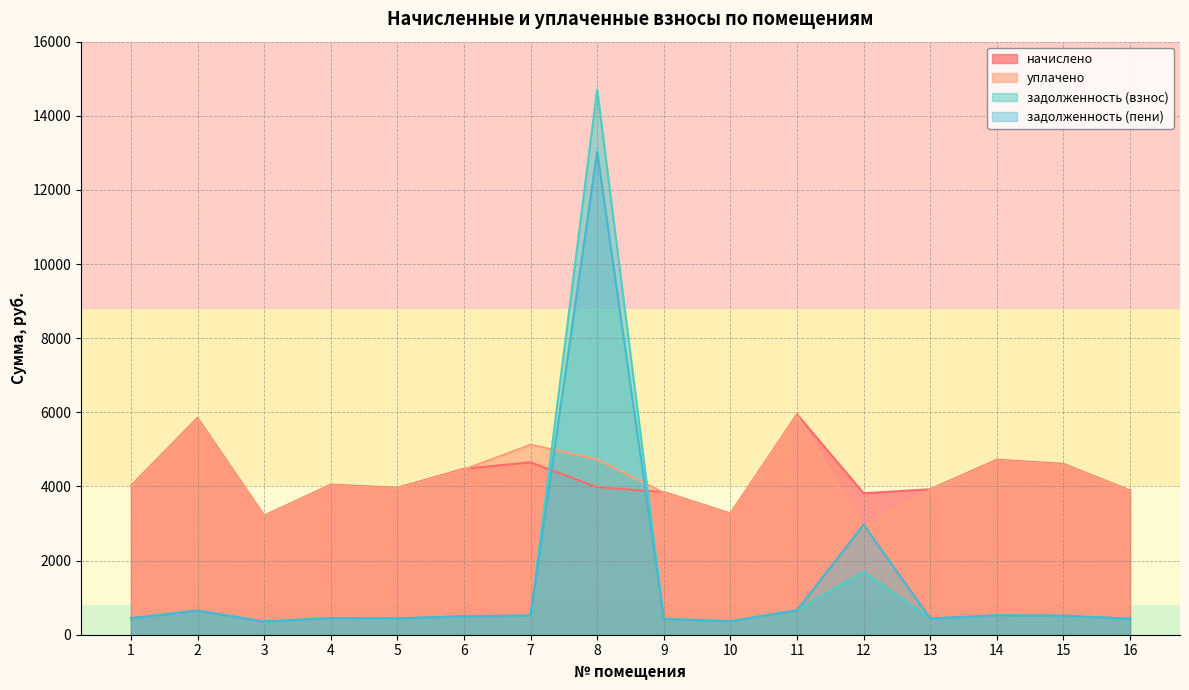

The value of уплачено at 9 is 3834.3. True or false?

True